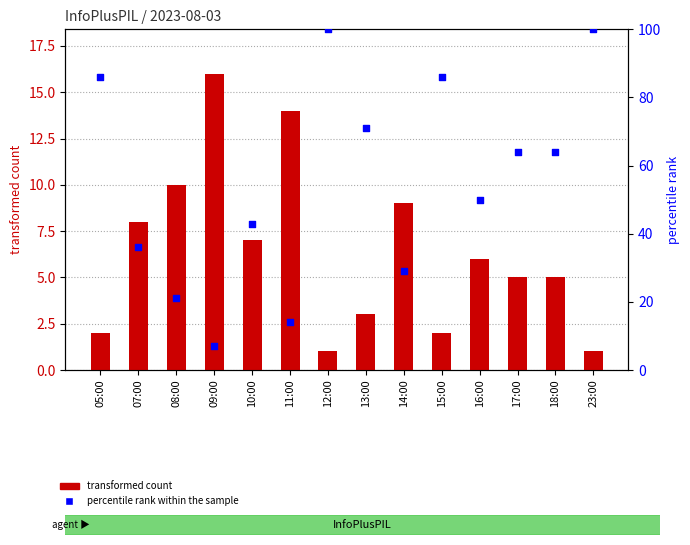

What is the total value across all series at 12:00?

101